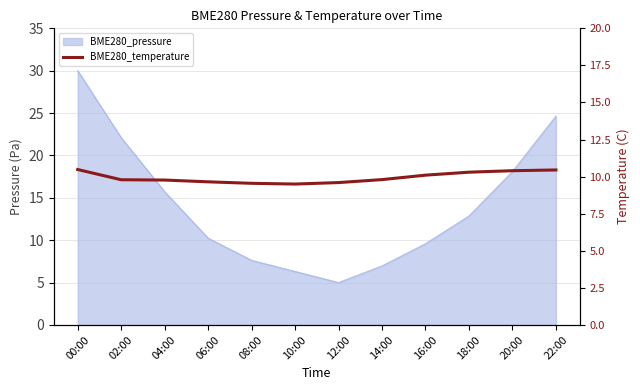

The value at 20:00 is 10.4. True or false?

True